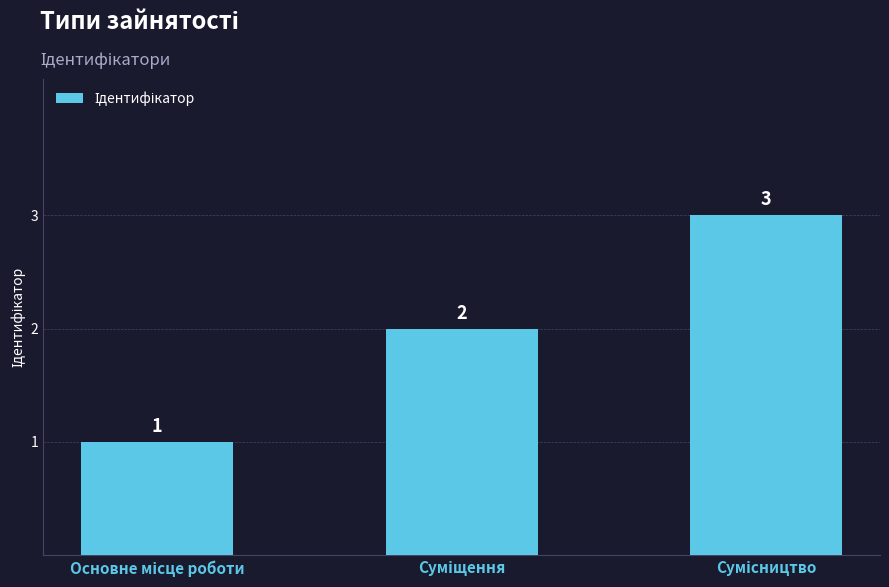

What is the value of the 2nd bar from the left?

2